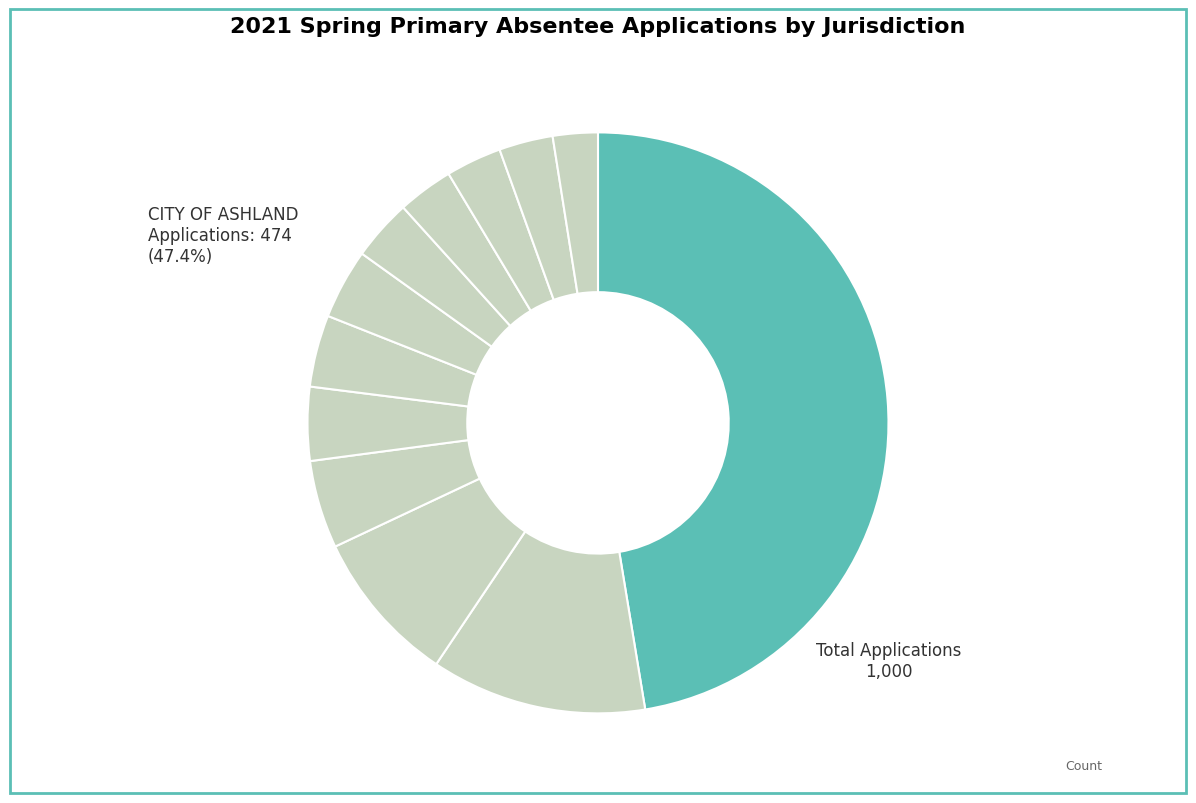

Count the number of slices in the pie.

12